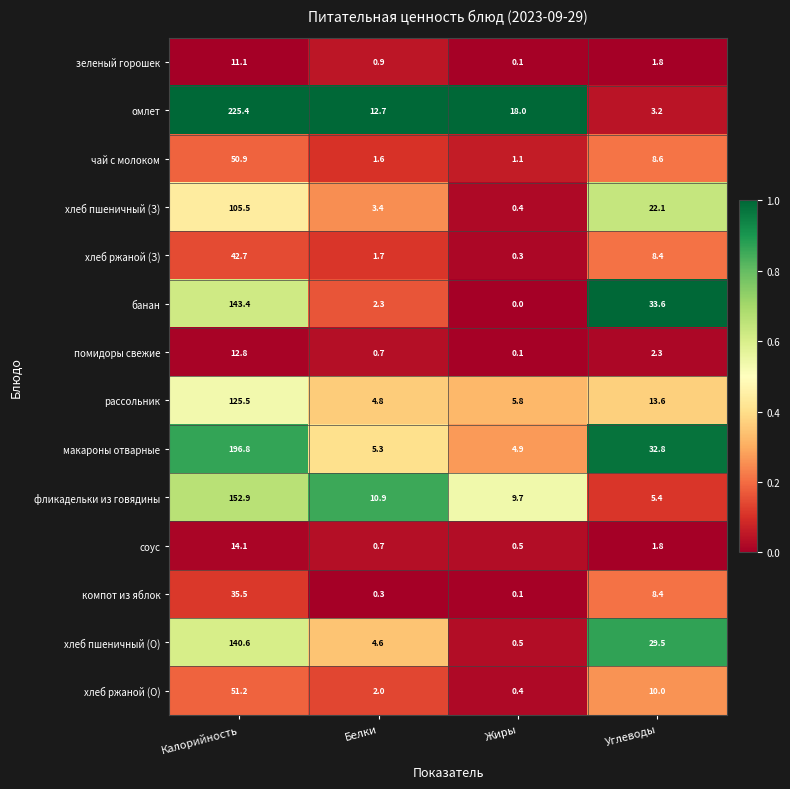

What is the sum of the фликадельки из говядины values at Калорийность and Белки?

163.8